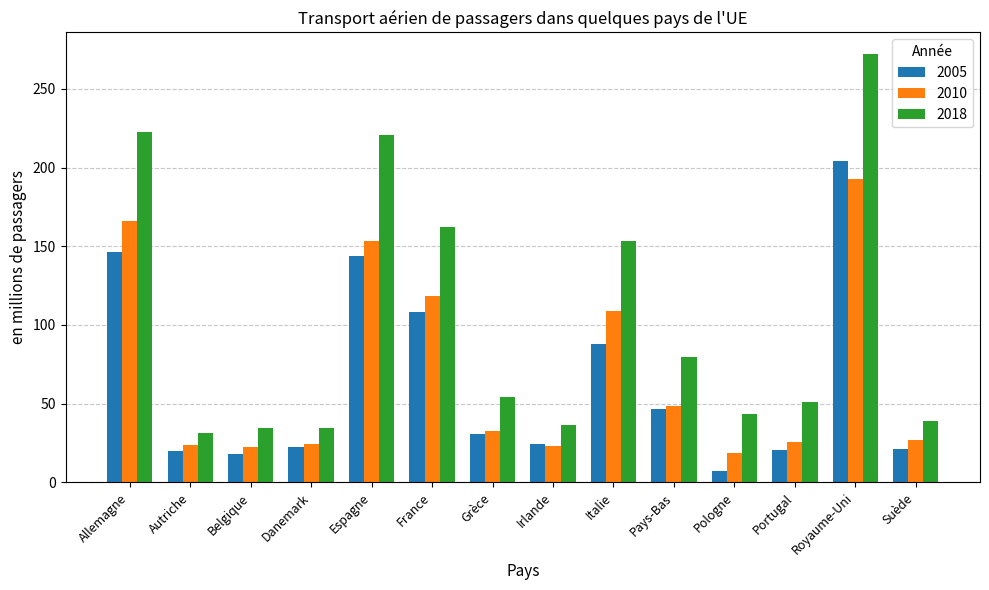

At how many categories does at least one series exceed 96?

5